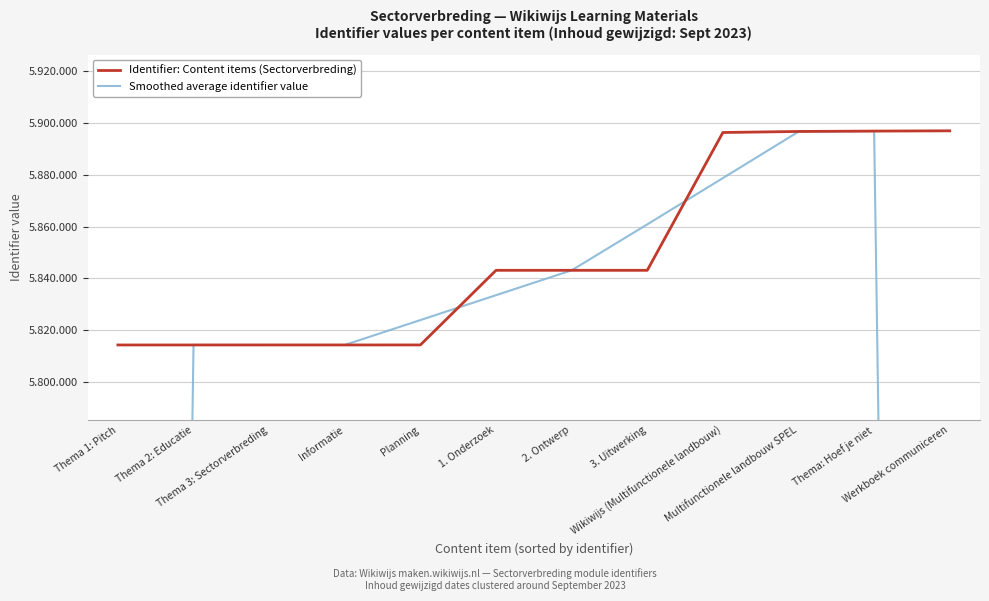

What is the label of the 9th point from the right?

Informatie